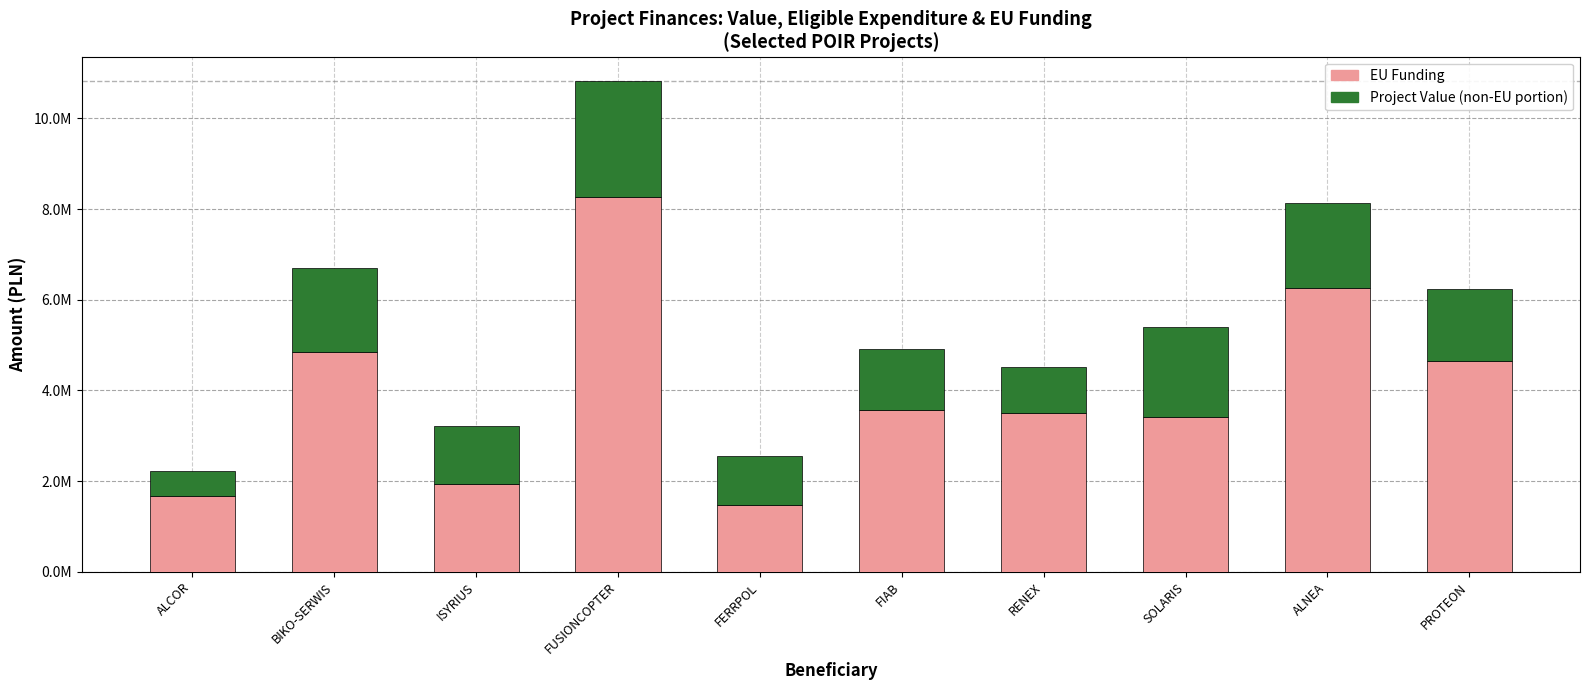

What are all the series names shown in the legend?

EU Funding, Project Value (non-EU portion)